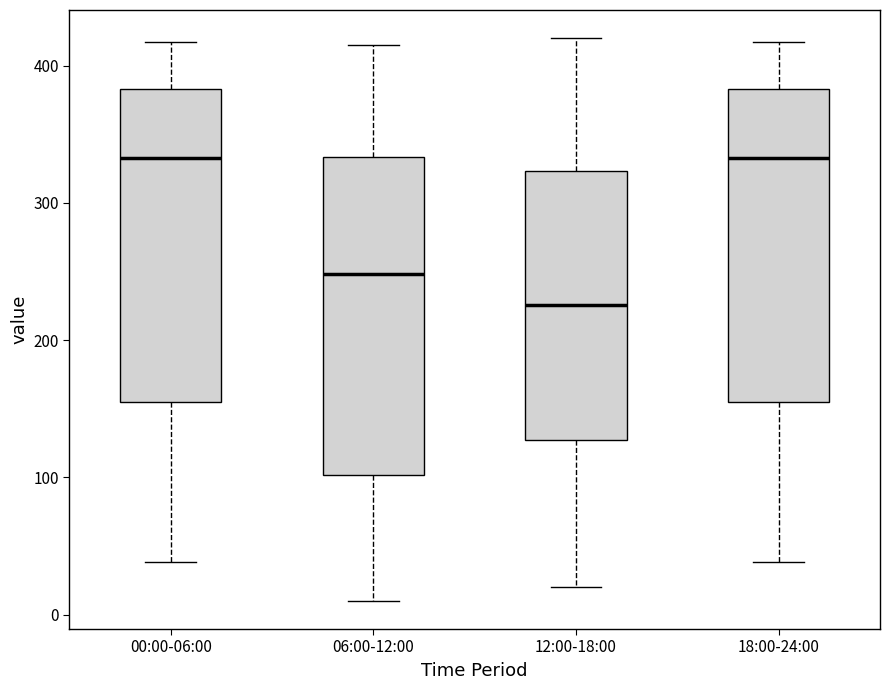

Which box has the lowest median line?

12:00-18:00